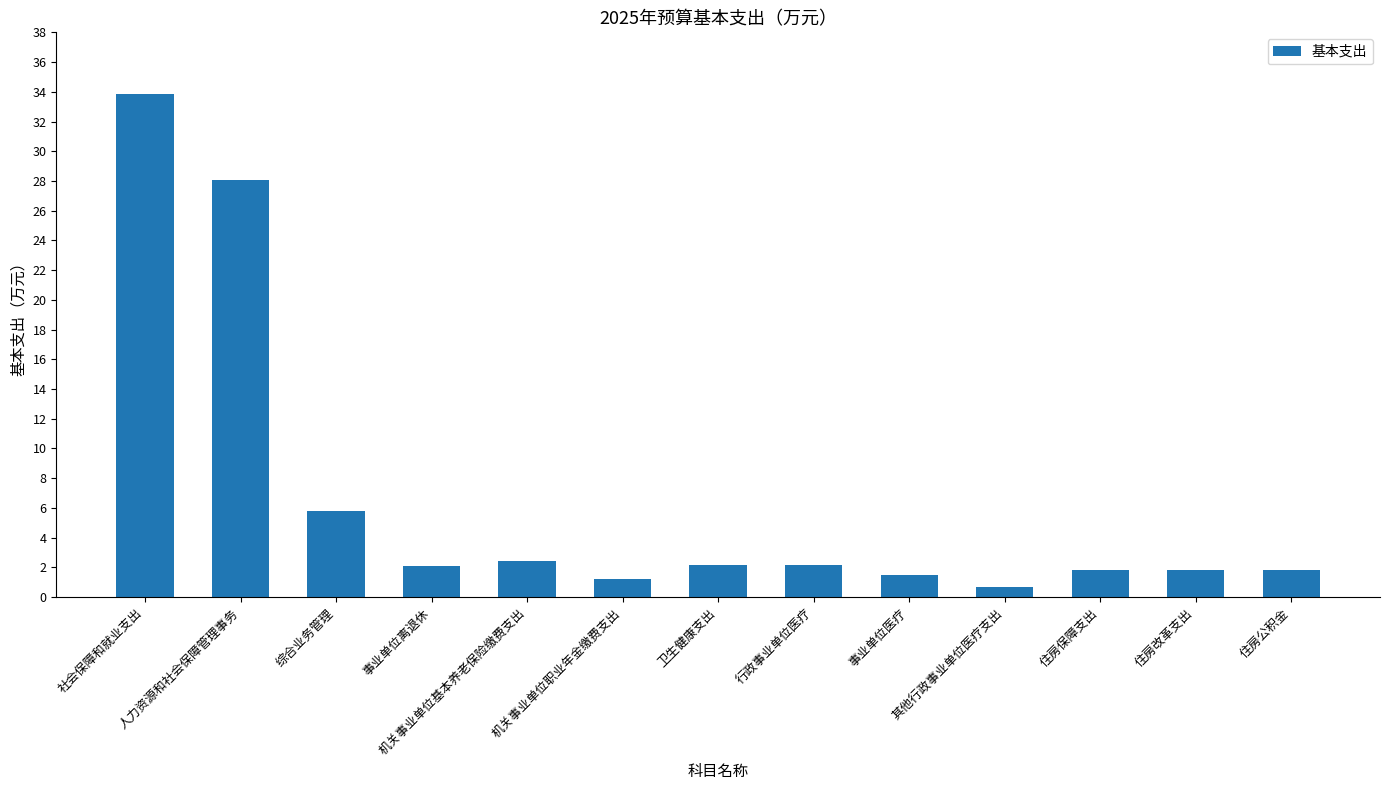

What is the minimum value shown in the chart?

0.7